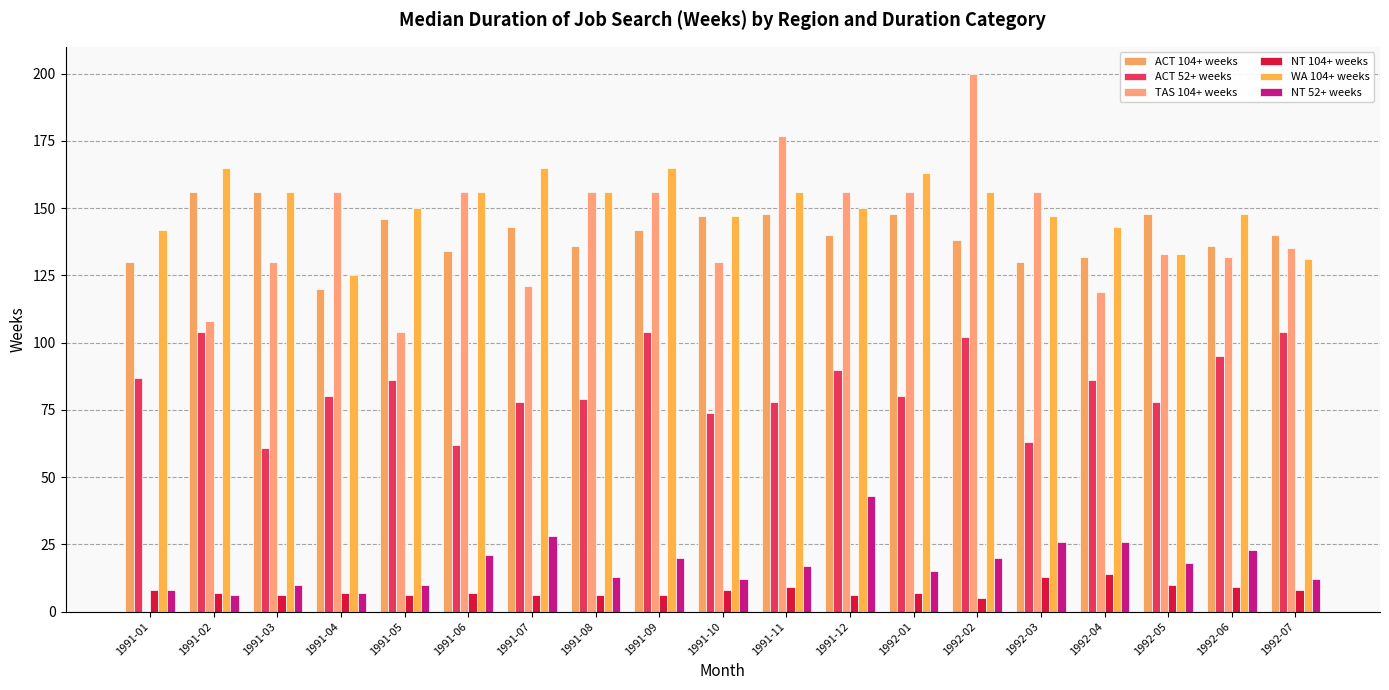

The value of NT 52+ weeks at 1991-01 is 3. True or false?

False